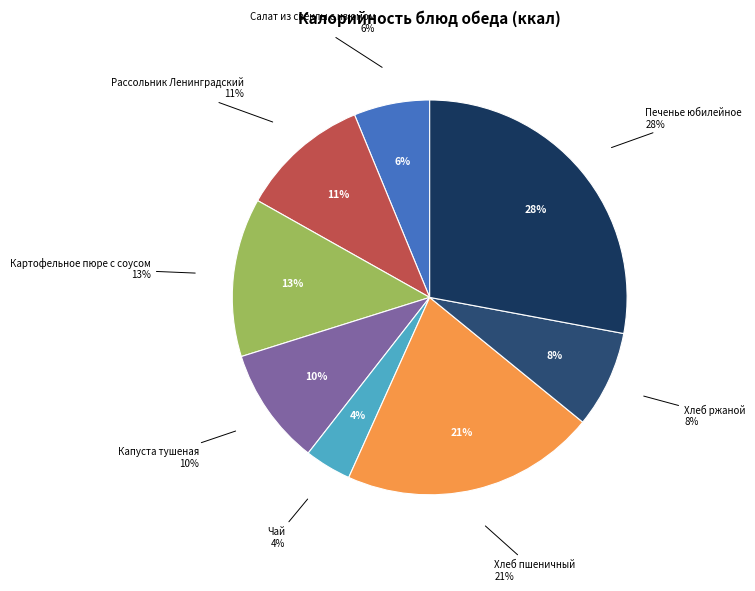

To the nearest percent, what is the average slice percentage?

13%